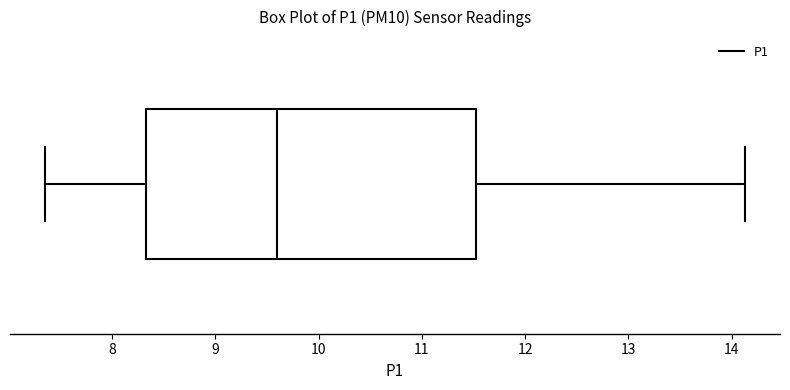

Transcribe this box plot: give where the median line is, the range the box spans, and where the two whiskers end, as read against the x-axis. The values are not printed on the chart, so give them approximately, as read against the axis.

median 9.6, box 8.3 to 11.5, whiskers 7.4 to 14.1